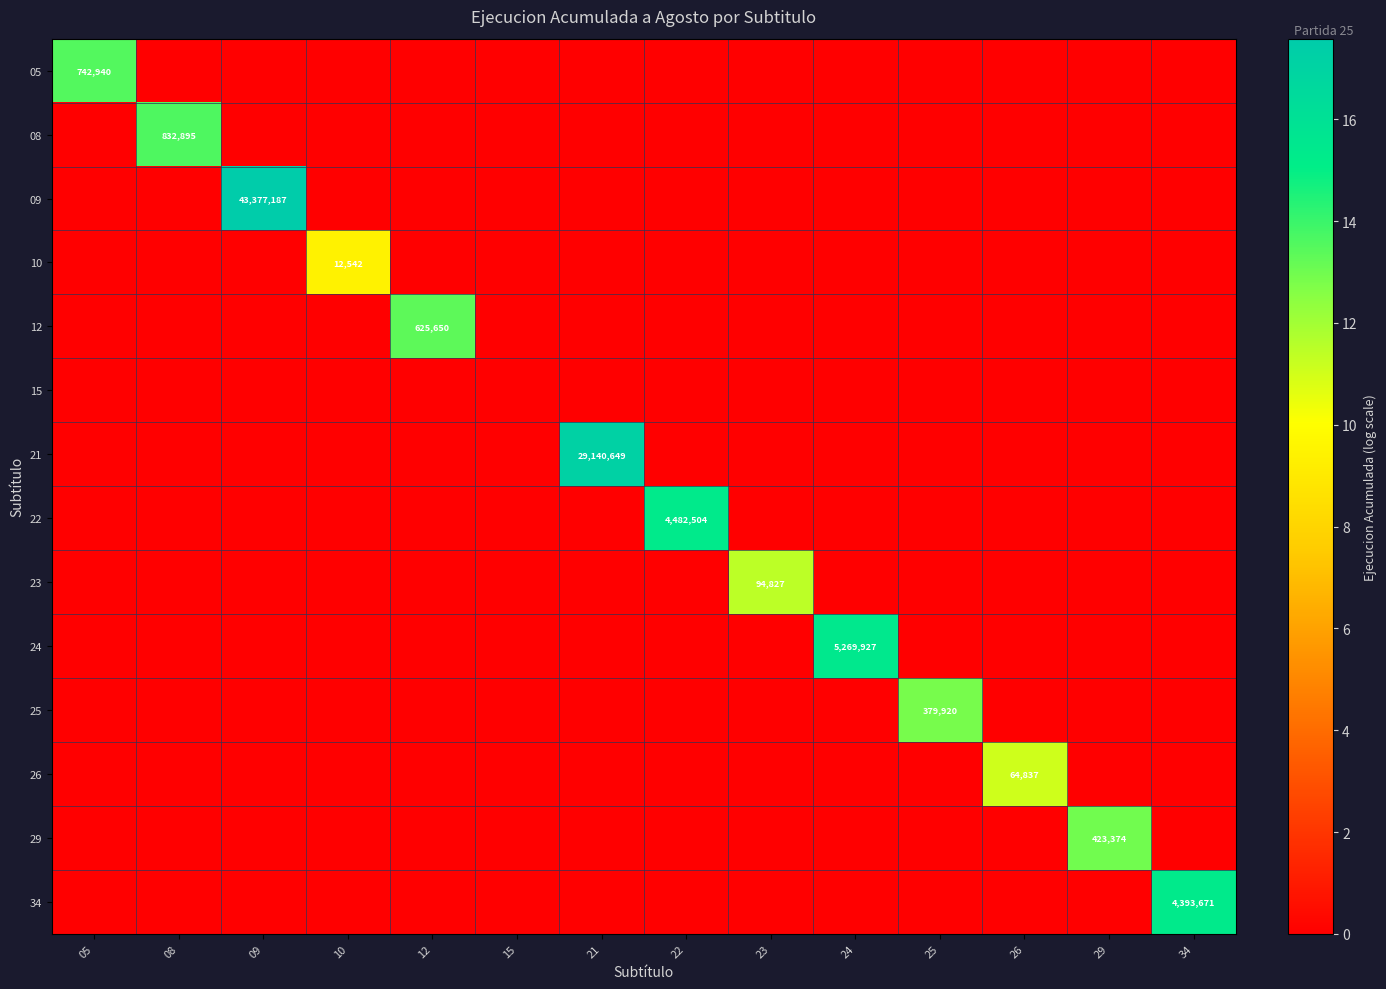

At which label is 12 closest to 6?

05